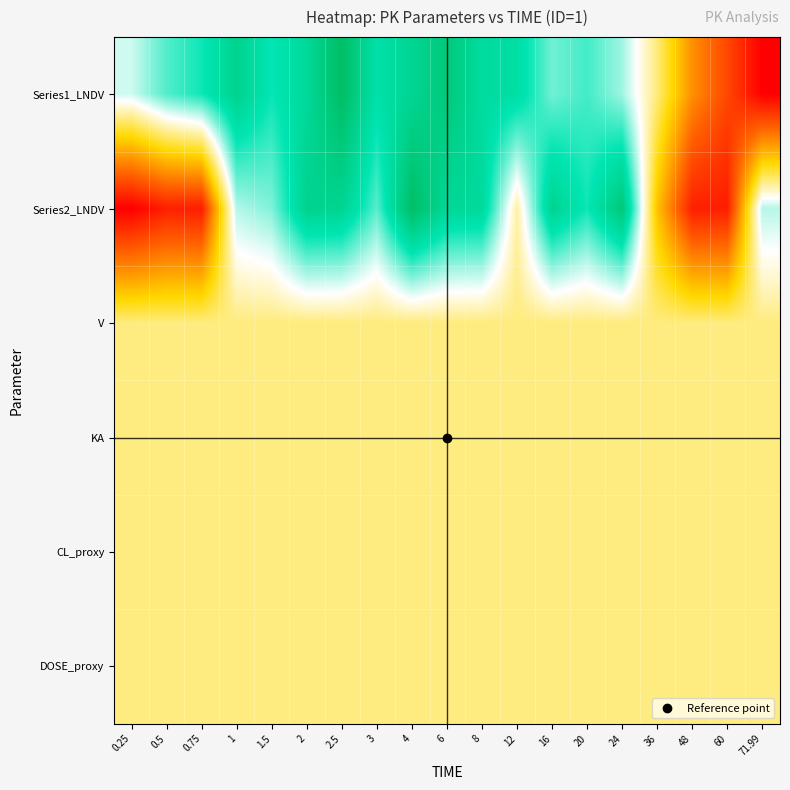

Which series changed the most between 0.75 and 2.5?

Series2_LNDV